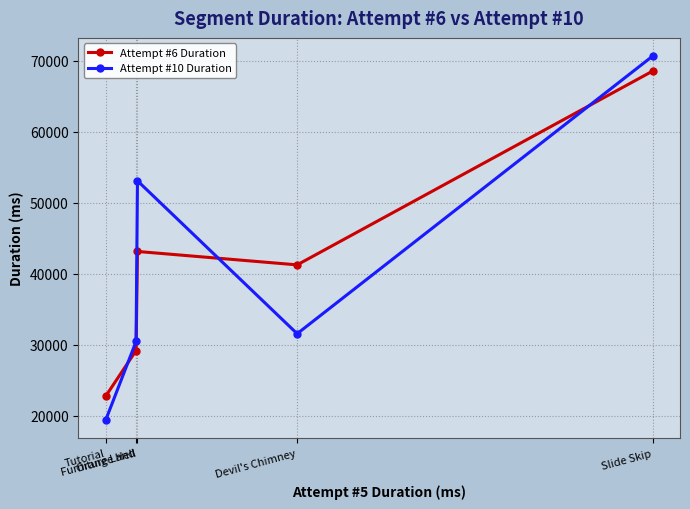

Which category has the highest value in the Attempt #6 Duration series?

Slide Skip